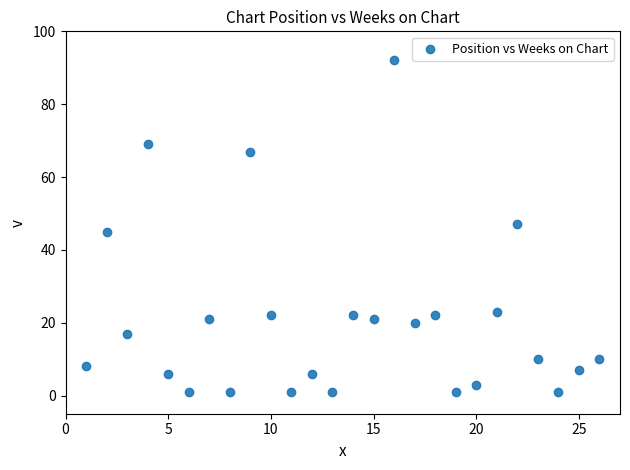

What is the range of X values (max minus min)?

25